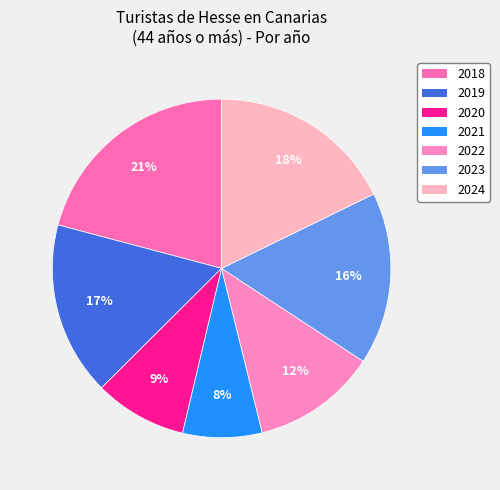

To the nearest percent, what is the average slice percentage?

14%